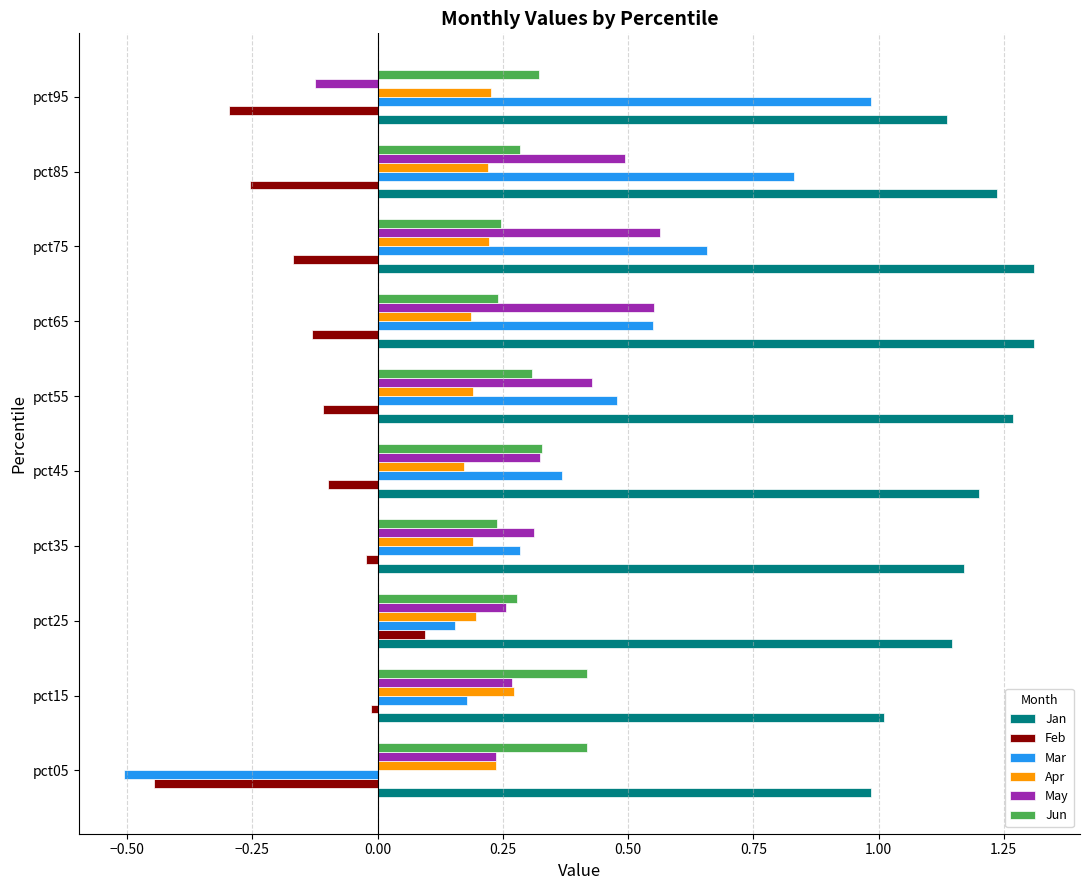

The value of Apr at pct15 is 0.3. True or false?

True